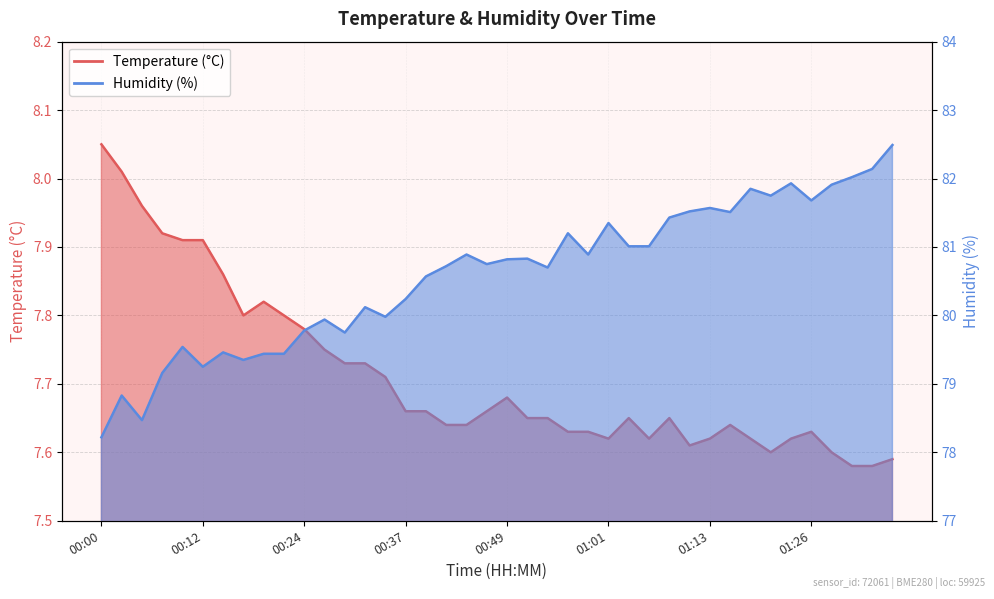

Which series has the largest range (max minus min)?

Humidity (%)